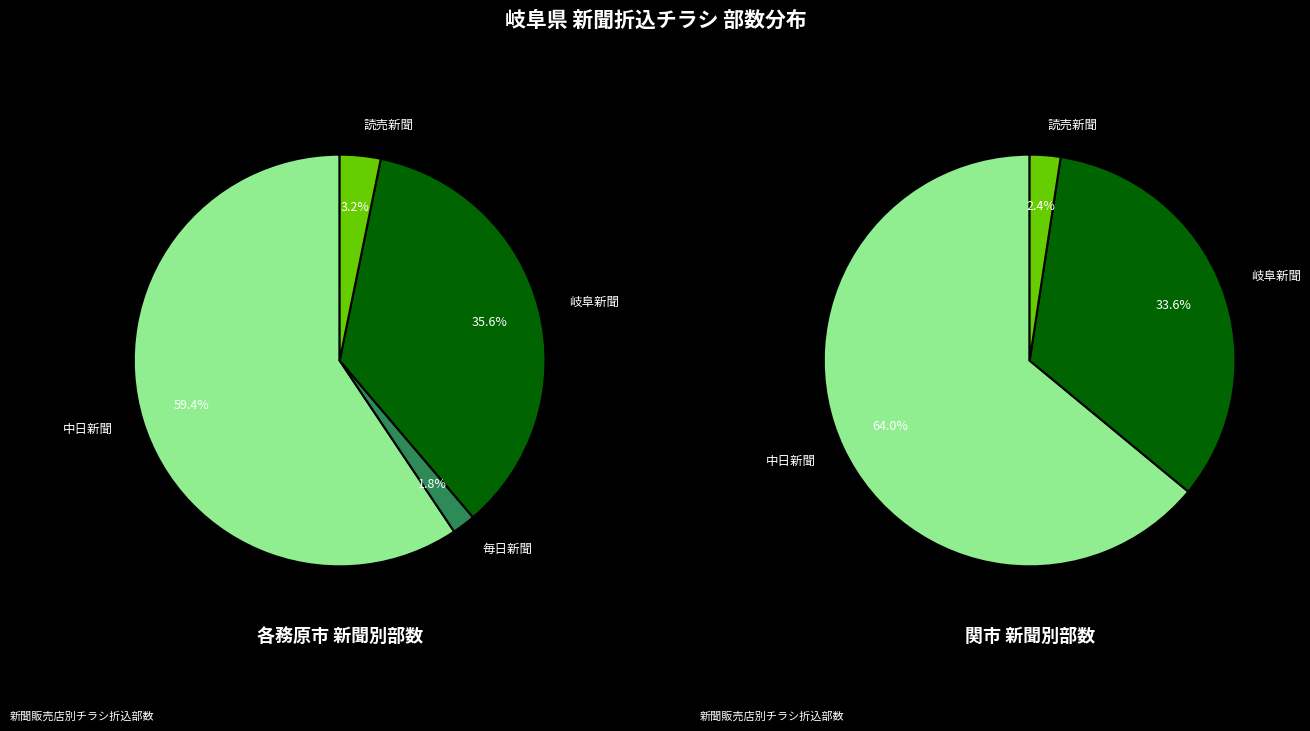

Rank the series at 中日新聞 from lowest to highest value.

関市, 各務原市